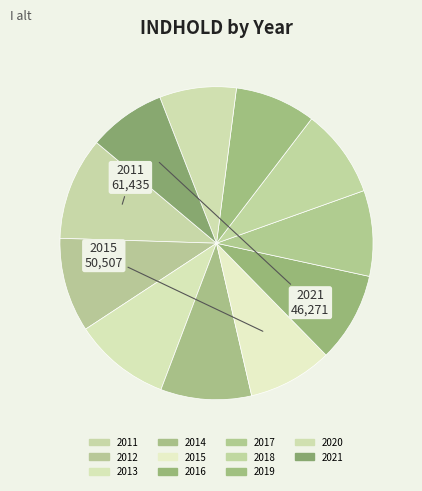

Is there a majority slice in this chart?

No